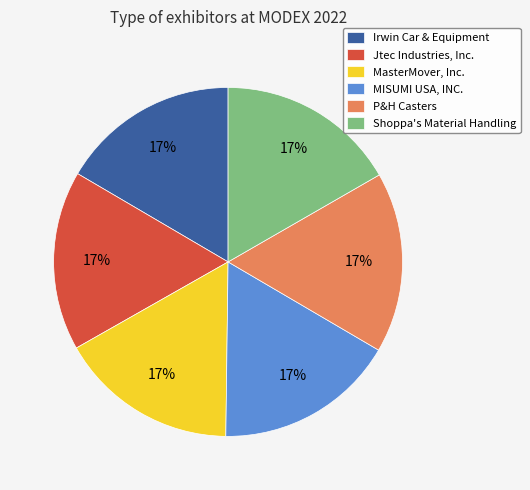

To the nearest percent, what is the combined percentage of MasterMover, Inc. and Shoppa's Material Handling?

33%